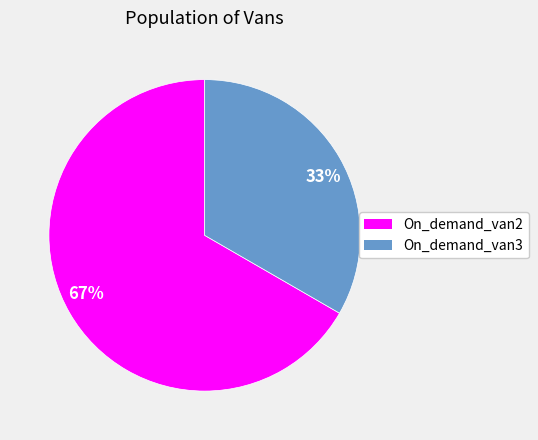

Does any single category account for the majority?

Yes